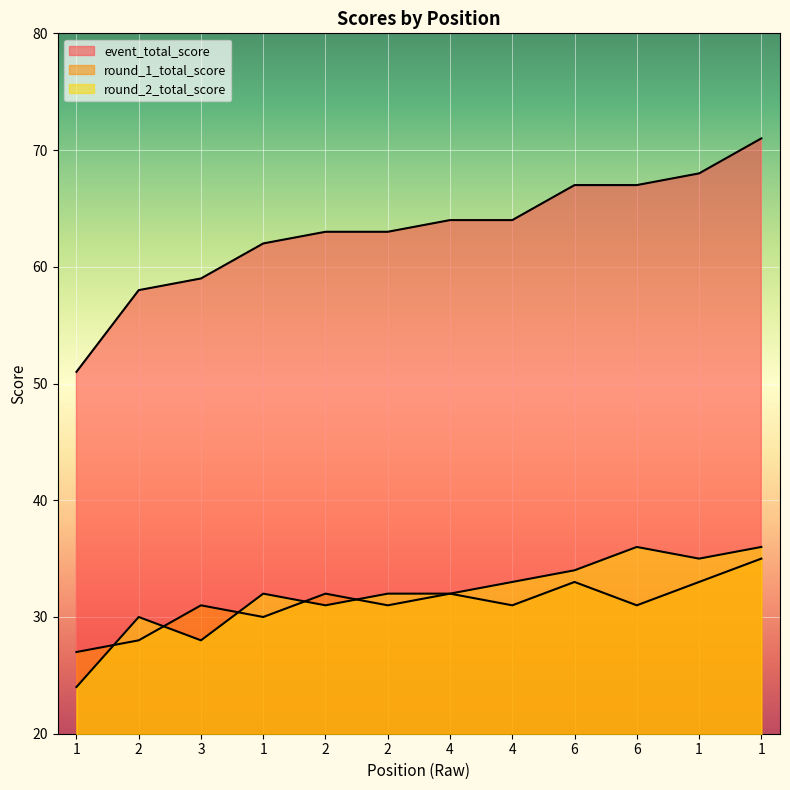

What is the label of the 9th point from the right?

1